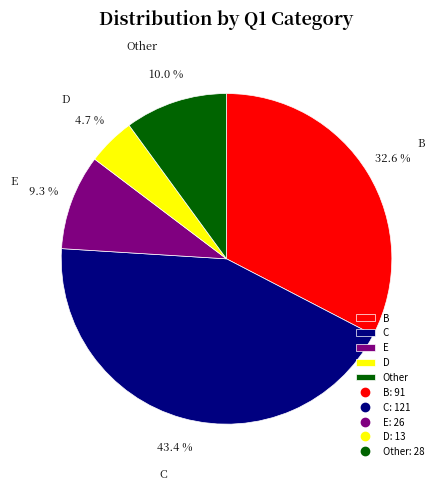

To the nearest percent, what is the difference between the largest and smallest slice percentages?

39%